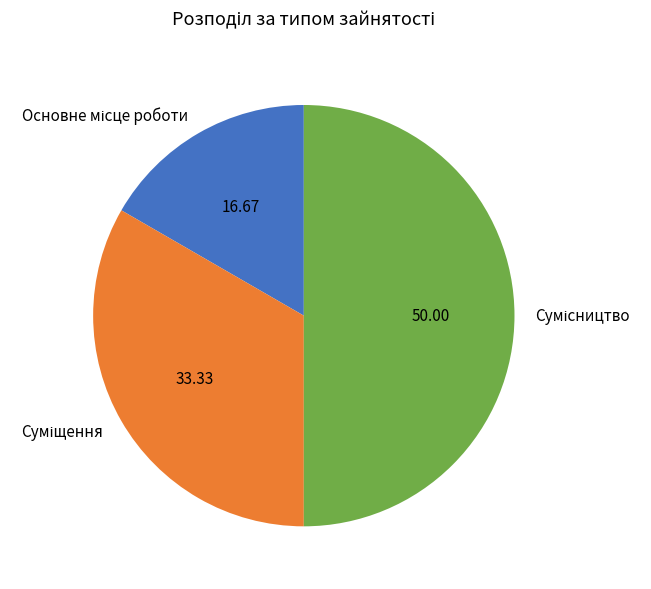

How many segments does this pie chart have?

3